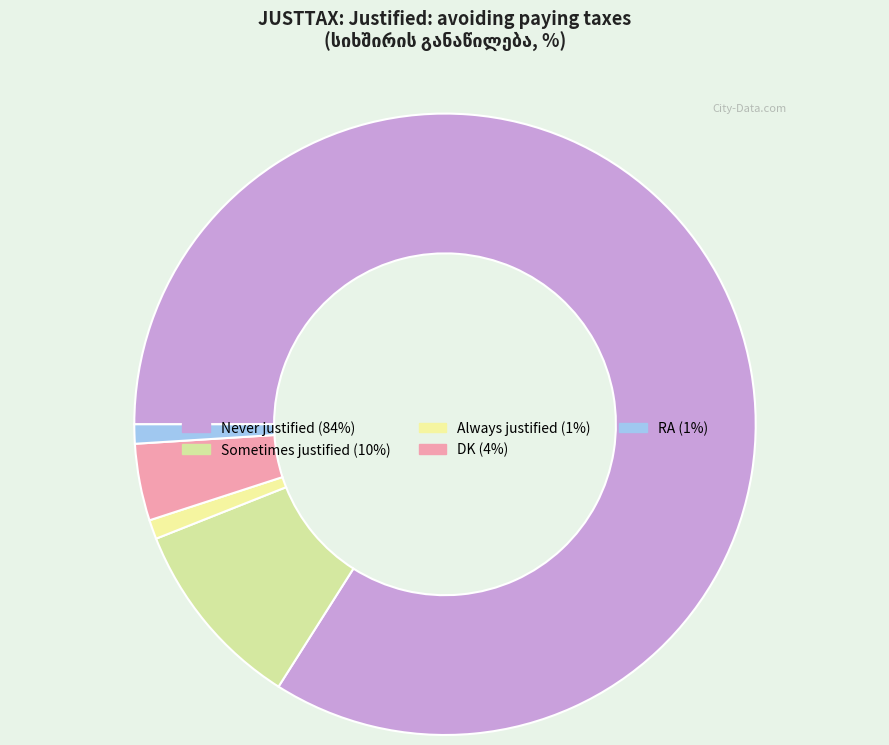

What percentage is the Never justified slice, to the nearest percent?

84%